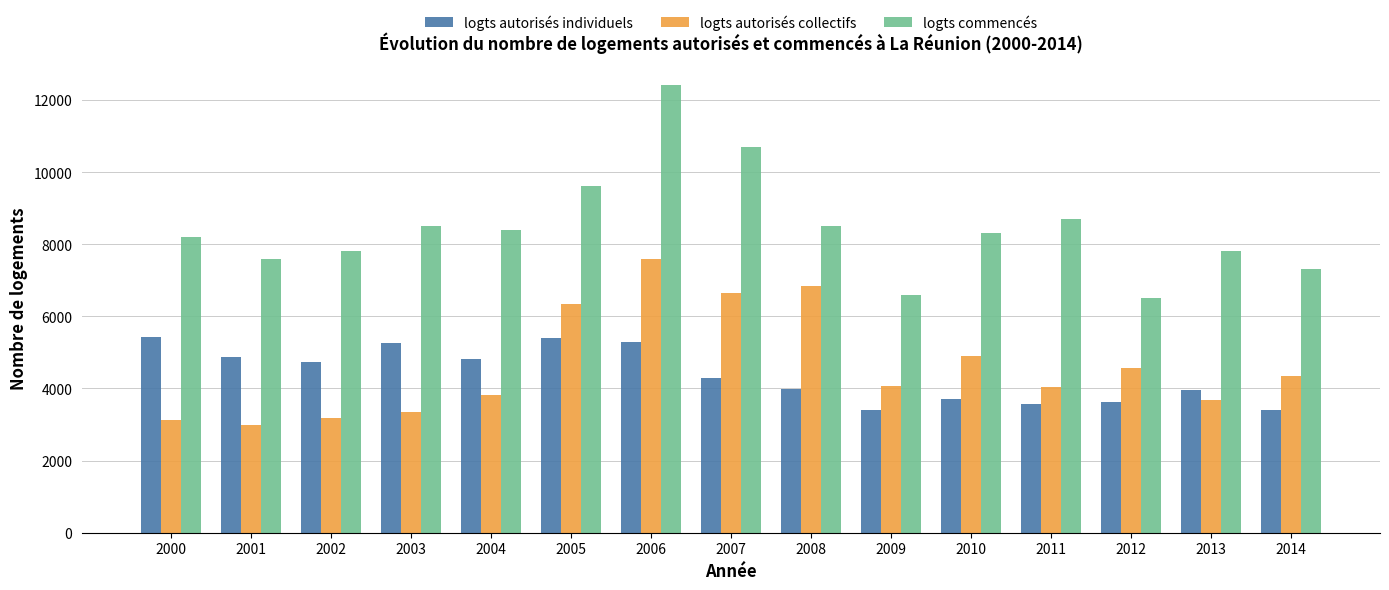

At how many categories does at least one series exceed 9357?

3